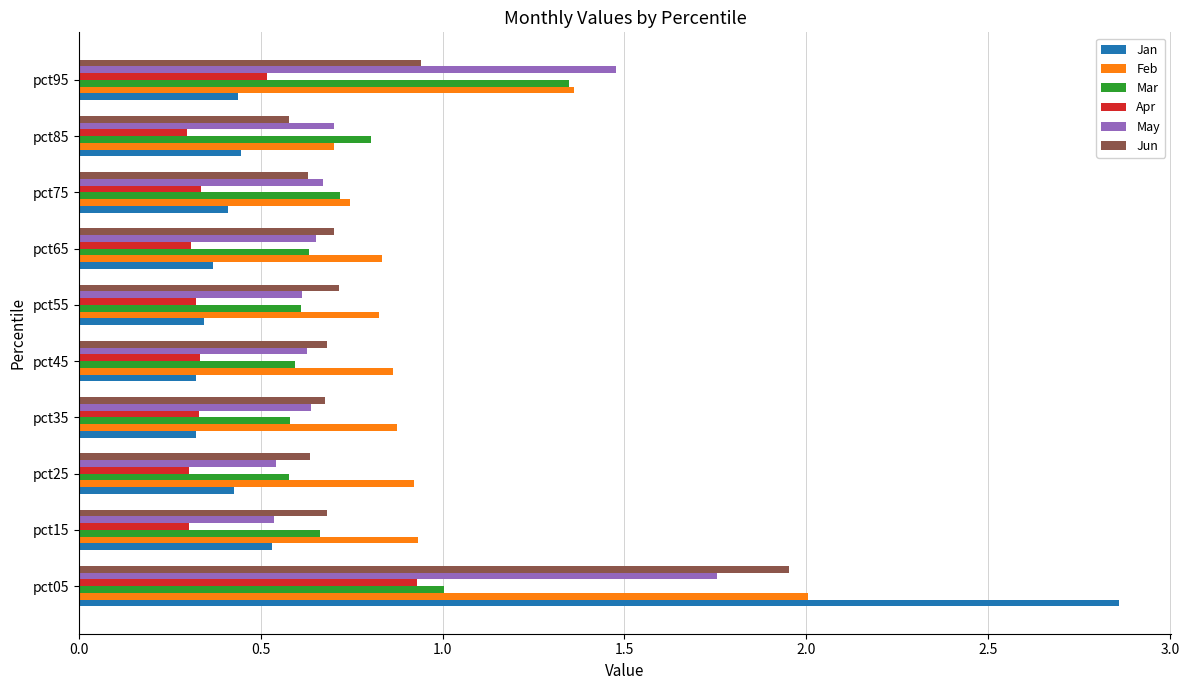

Is the value of May at pct15 greater than the value of Mar at pct05?

No